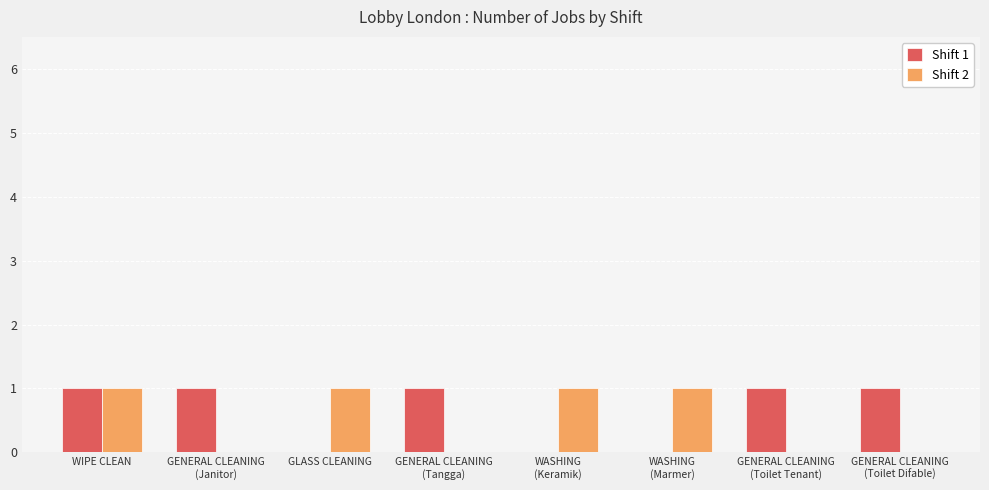

Are the bars horizontal?

No